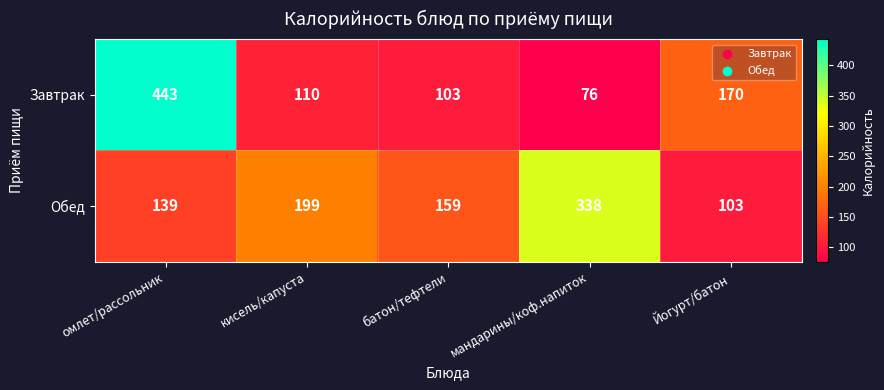

Where does the Обед series first go above 159?

кисель/капуста